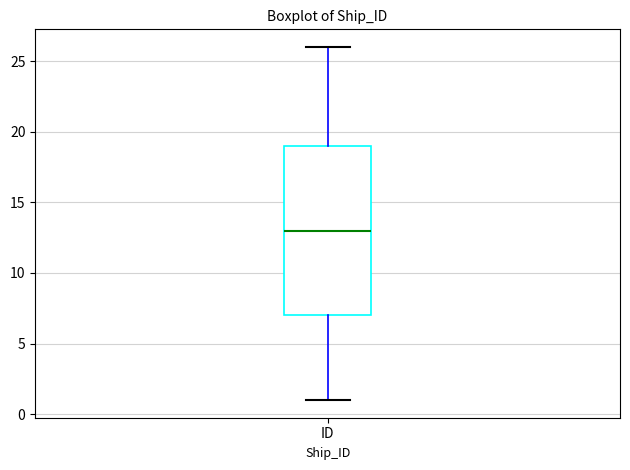

Where is the upper edge of the box for ID on the y-axis? The values are not printed on the chart, so give them approximately, as read against the axis.

19